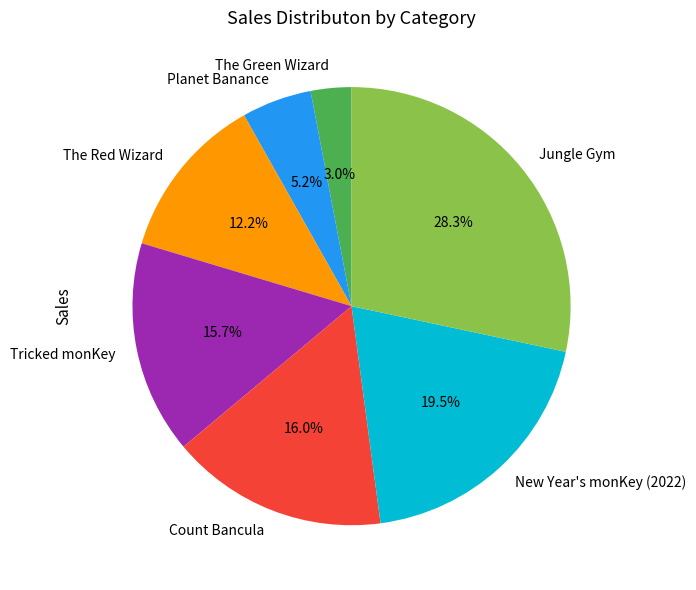

How much of the chart is everything except New Year's monKey (2022)?

80.5%